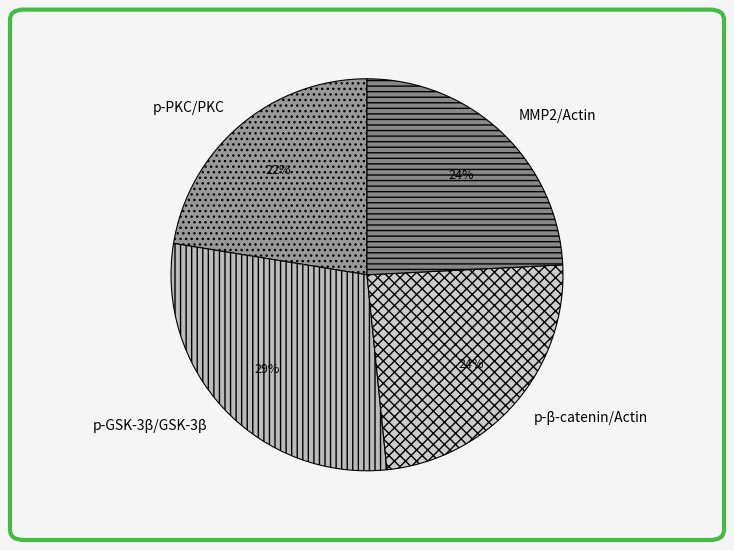

Is p-PKC/PKC the majority of the pie?

No